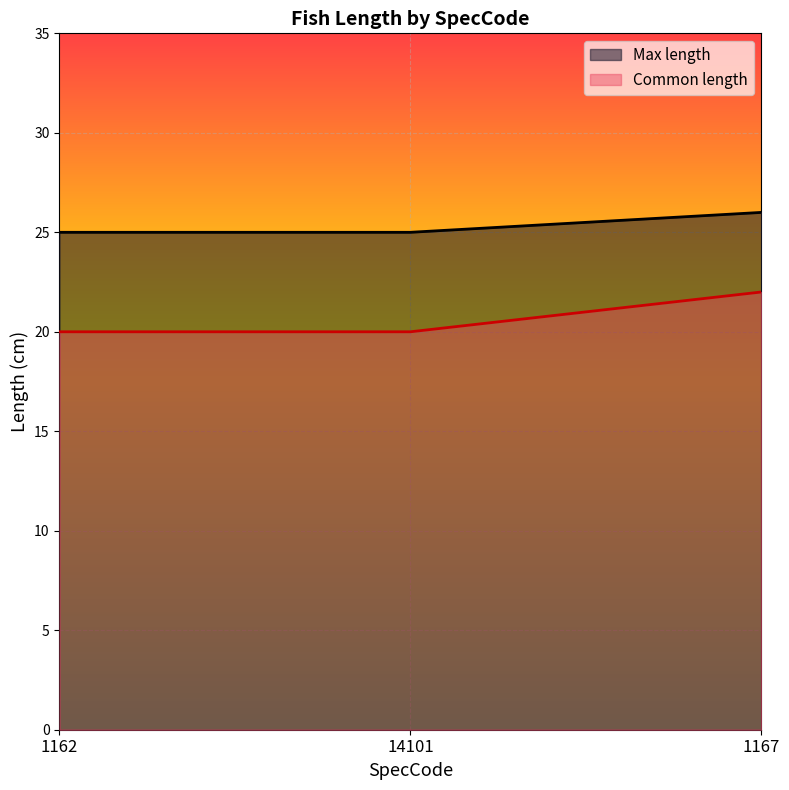

Reading left to right, extract all data points from this chart.

Max length: 1162=25	14101=25	1167=26
Common length: 1162=20	14101=20	1167=22